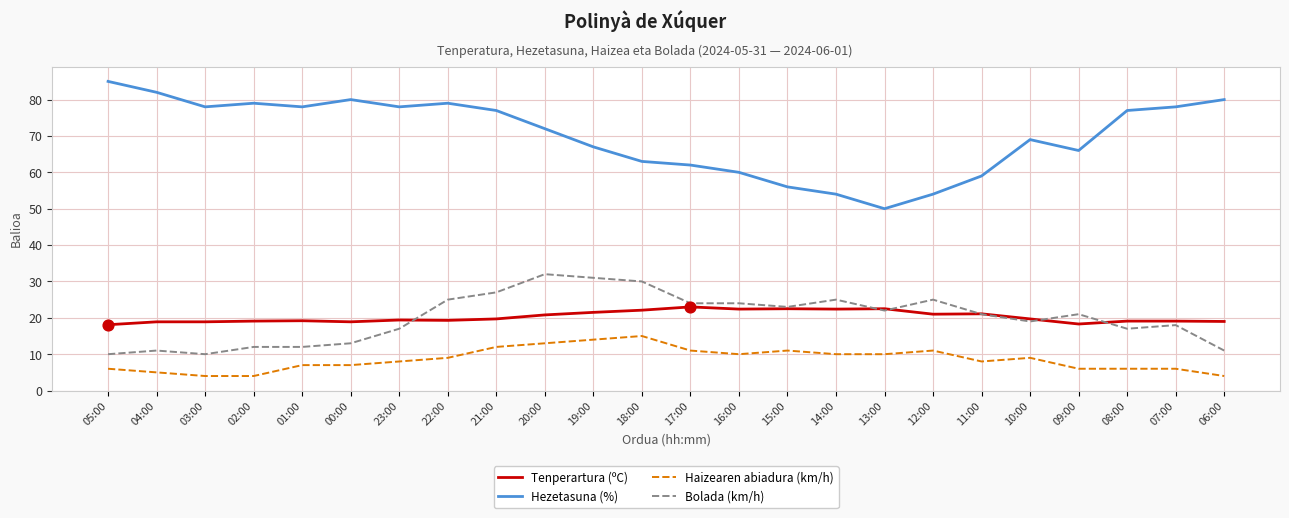

What is the total value across all series at 16:00?

116.4